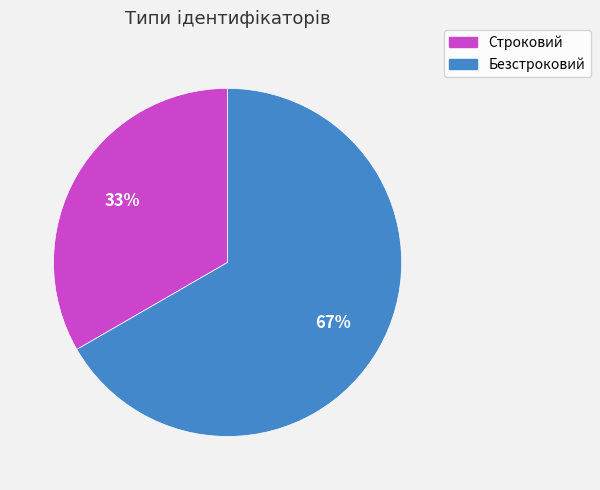

Count the number of slices in the pie.

2